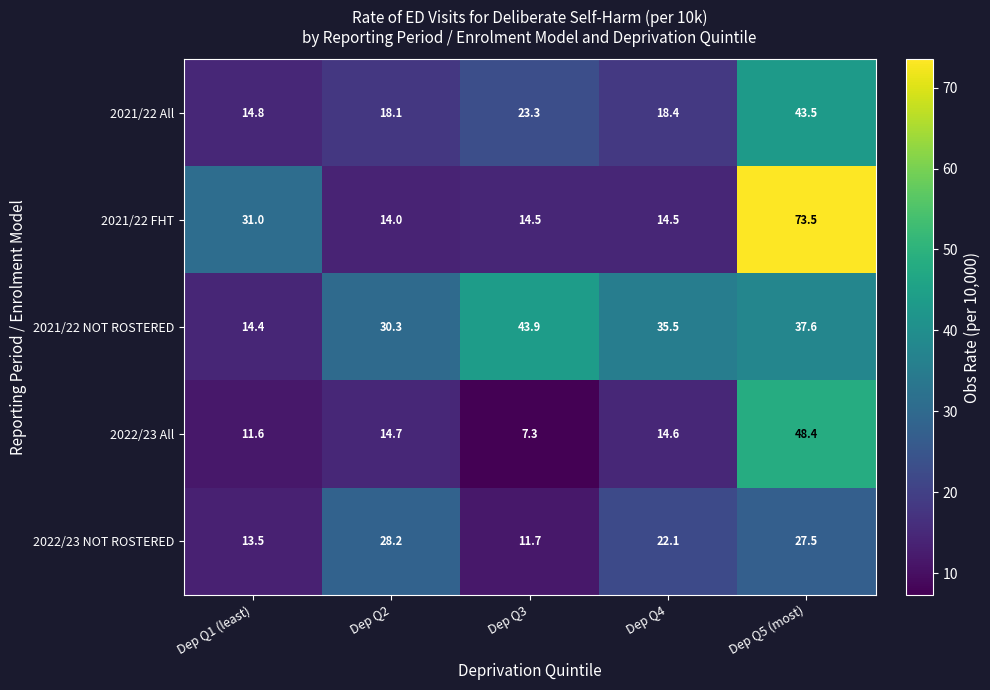

What is the difference between the 2022/23 All values at Dep Q3 and Dep Q1 (least)?

4.3